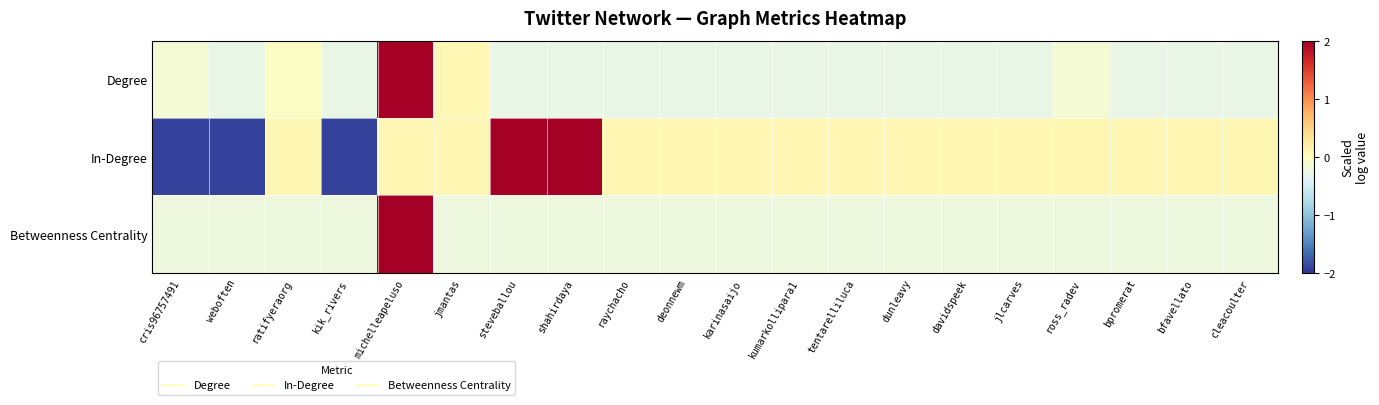

Which has a higher value, jlcarves or bpromerat?

jlcarves